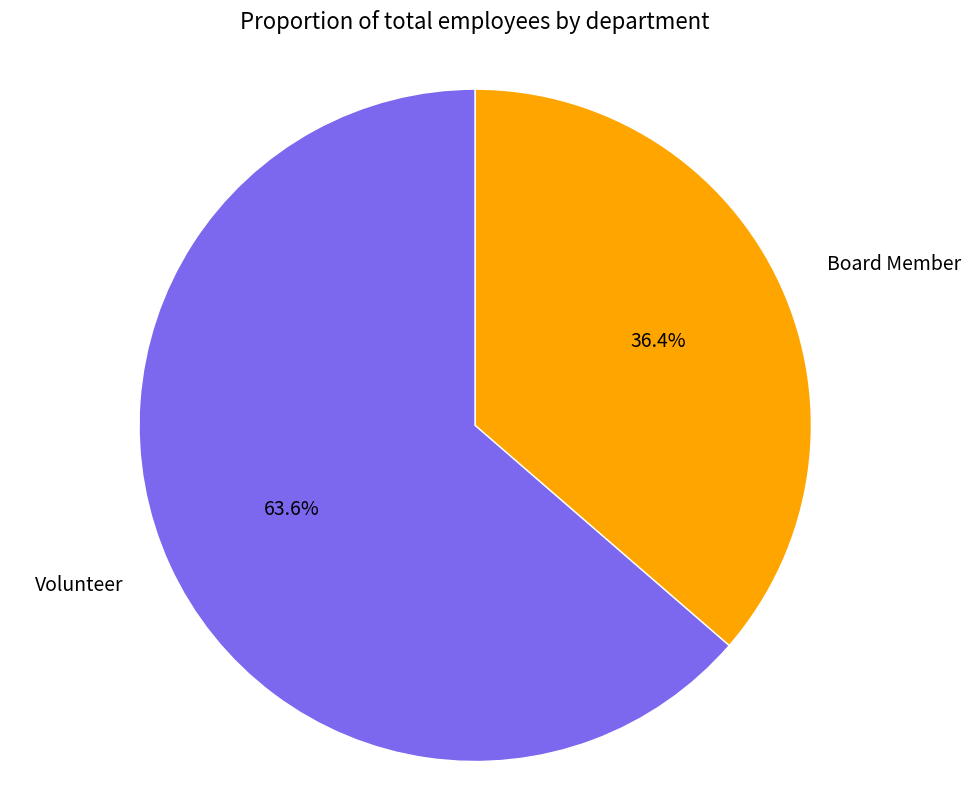

True or false: Board Member accounts for 36% of the total.

True